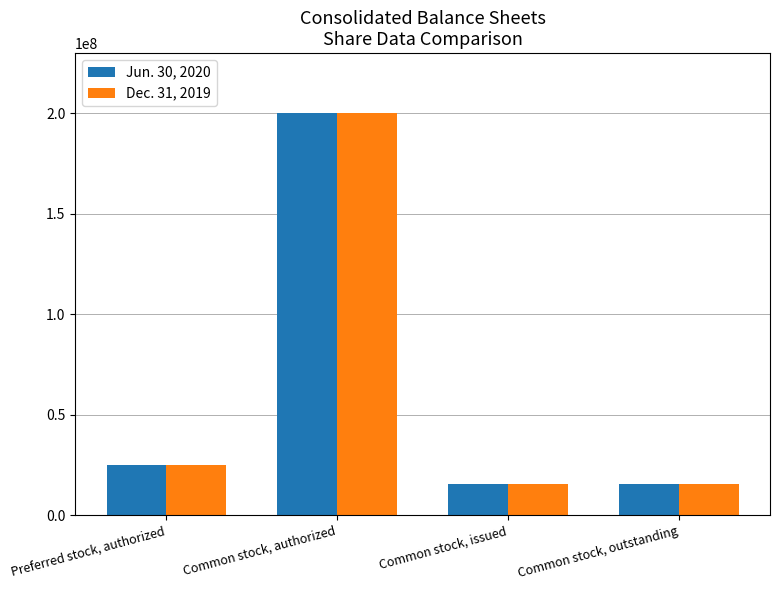

The value of Jun. 30, 2020 at Common stock, authorized is 74500938. True or false?

False